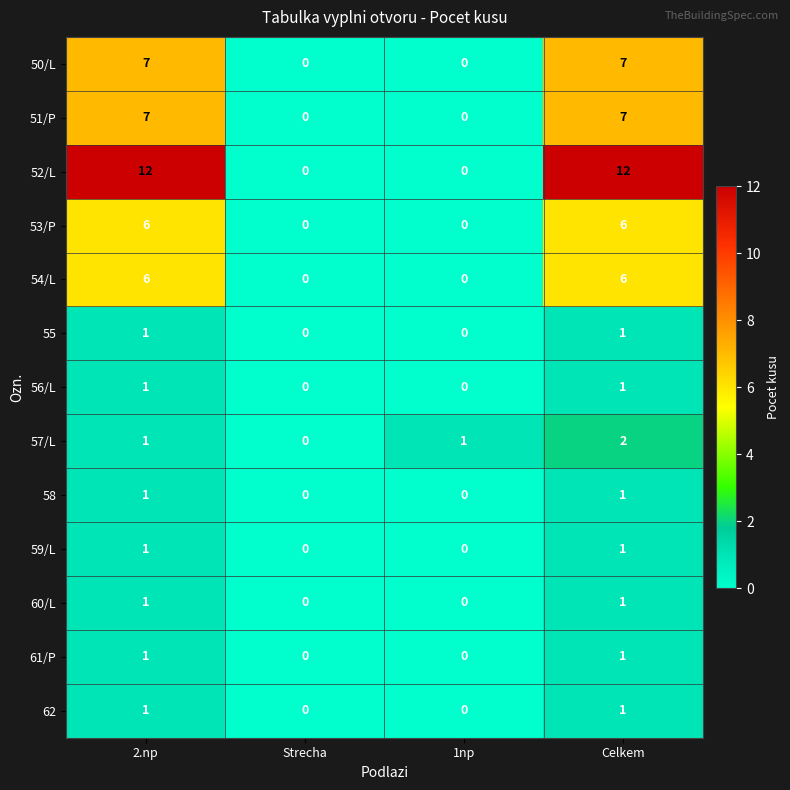

The 51/P series shows 0 at 1np. True or false?

True